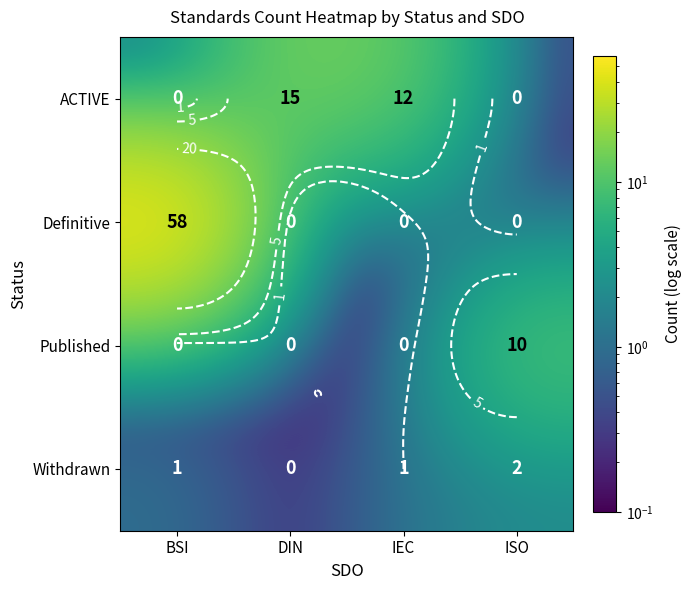

The Withdrawn series shows 2.0 at ISO. True or false?

True